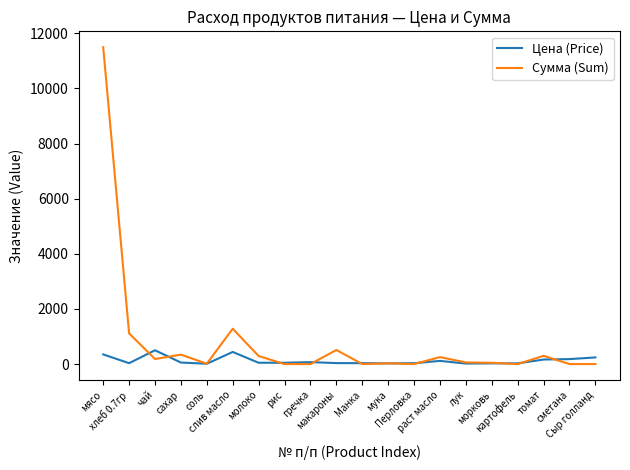

Does the chart have visible grid lines?

No